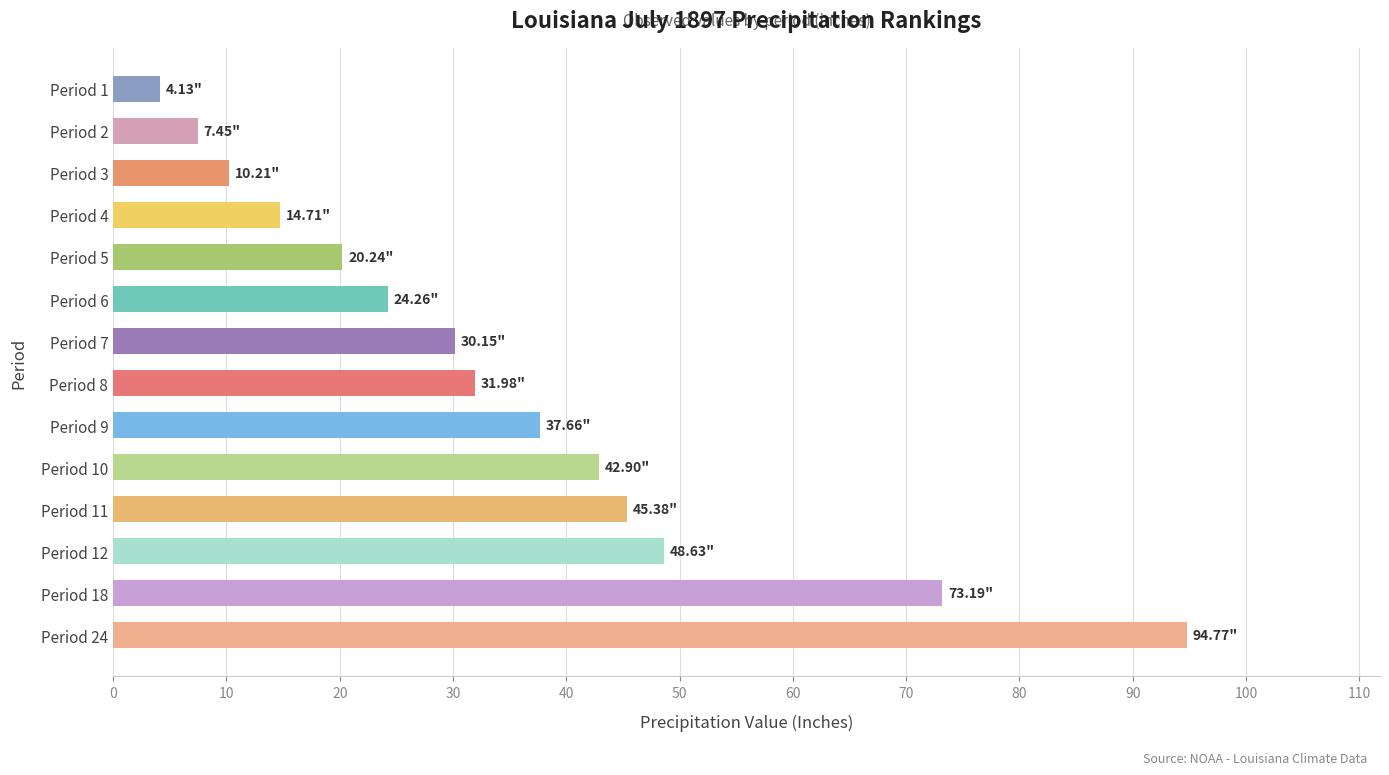

What is the difference between the values at Period 11 and Period 7?

15.2